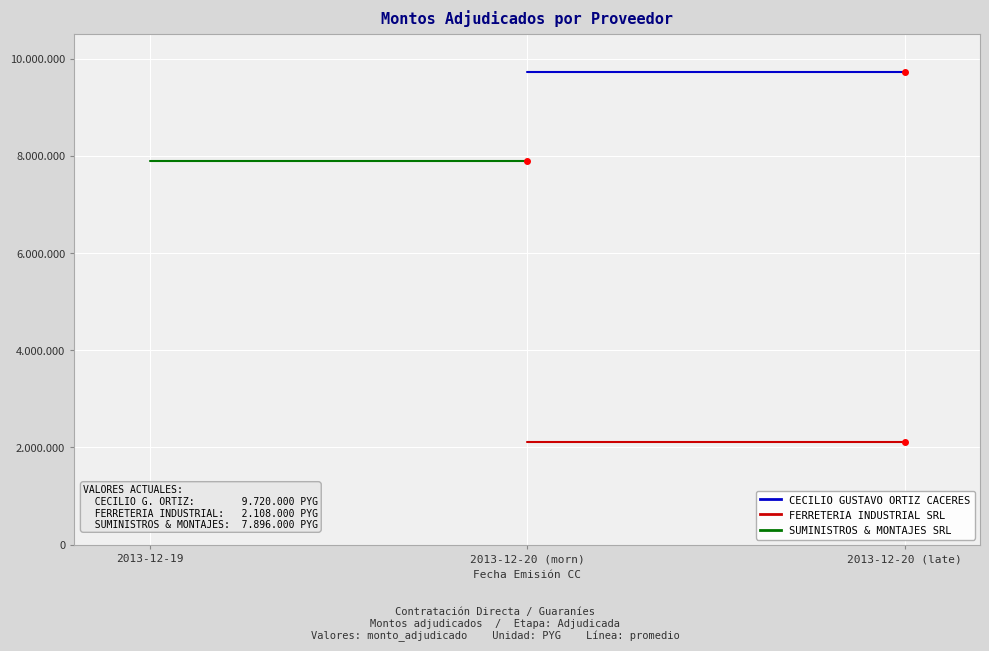

How many lines are shown in the chart?

3